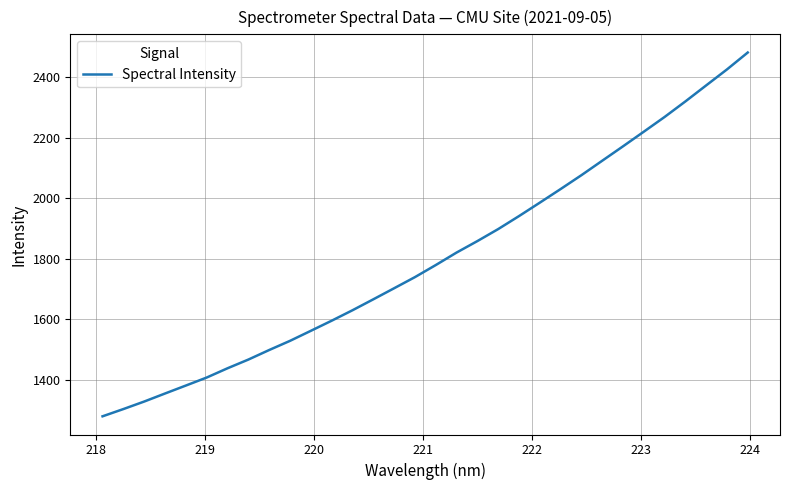

What is the greatest value displayed?

2482.1